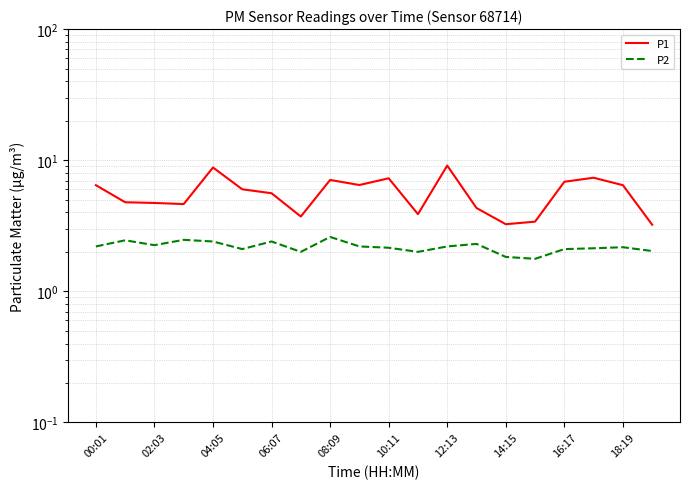

What is the difference between the maximum and minimum values in the P1 series?

5.9